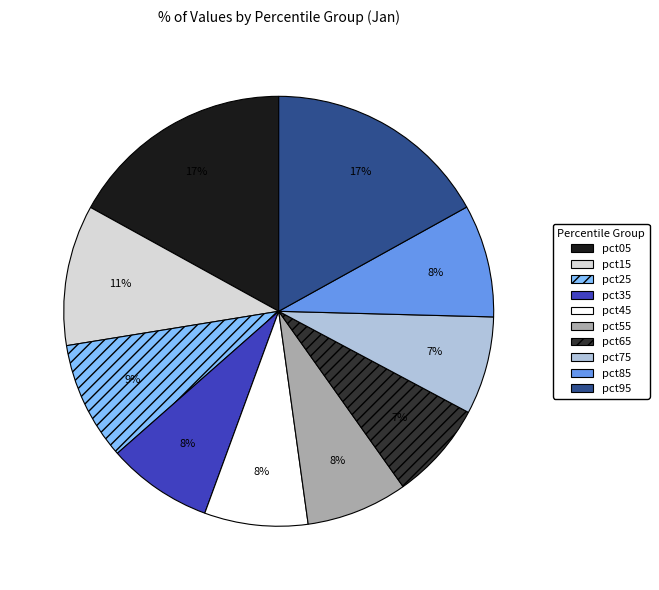

Combined, do pct95 and pct65 account for over 50%?

No